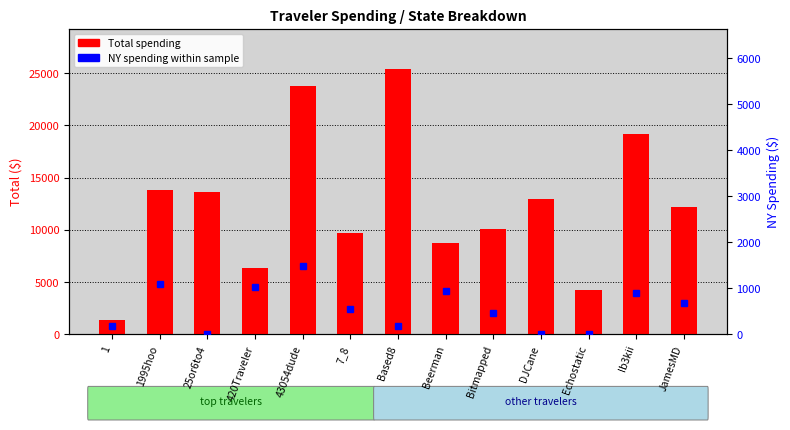

Which category has the lowest value in the NY spending series?

25or6to4